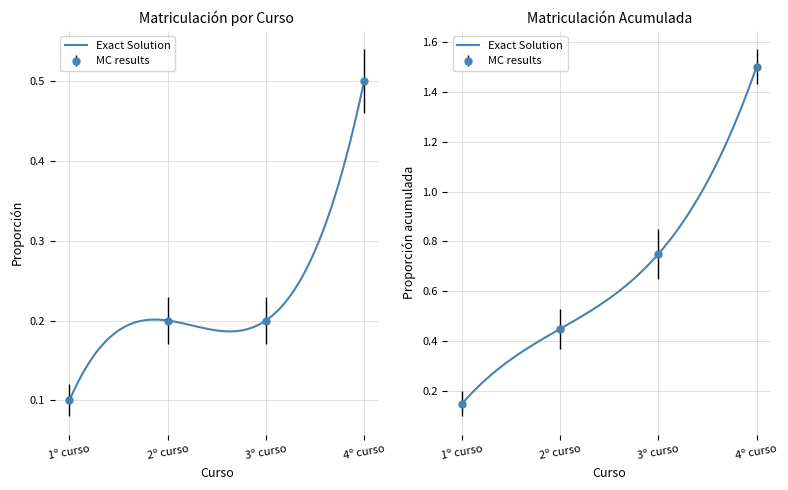

List the labels in order of value, smallest first.

1º curso, 2º curso, 3º curso, 4º curso